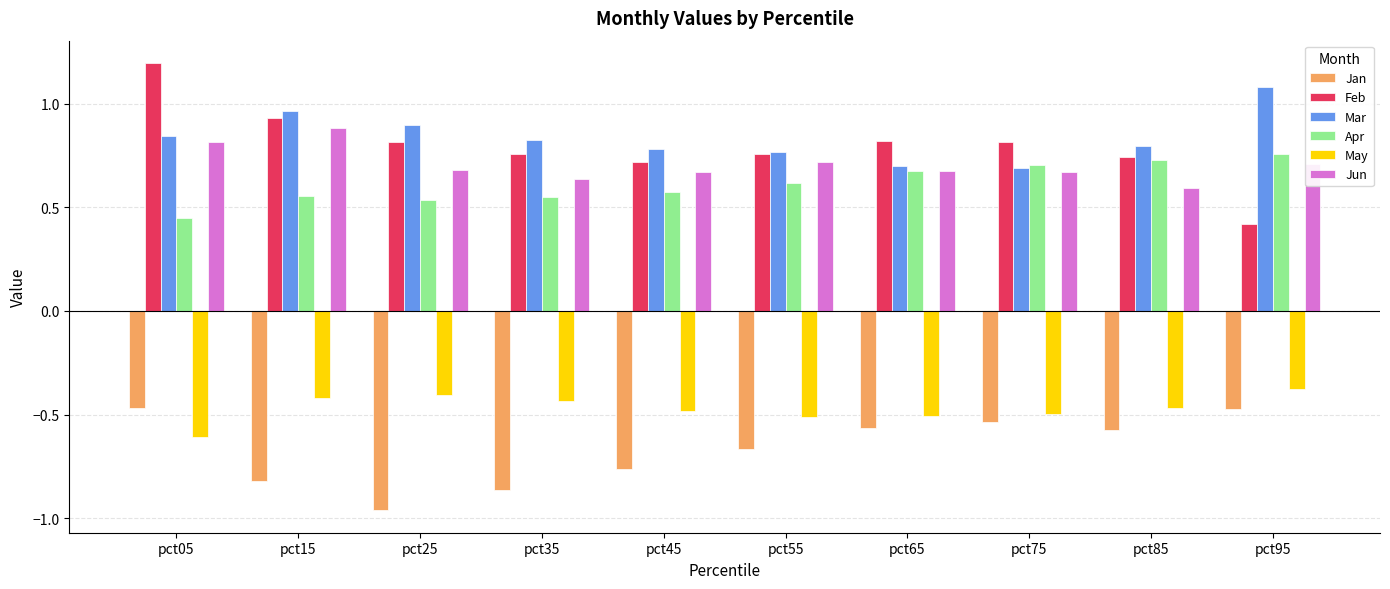

The value of May at pct05 is -0.3. True or false?

False